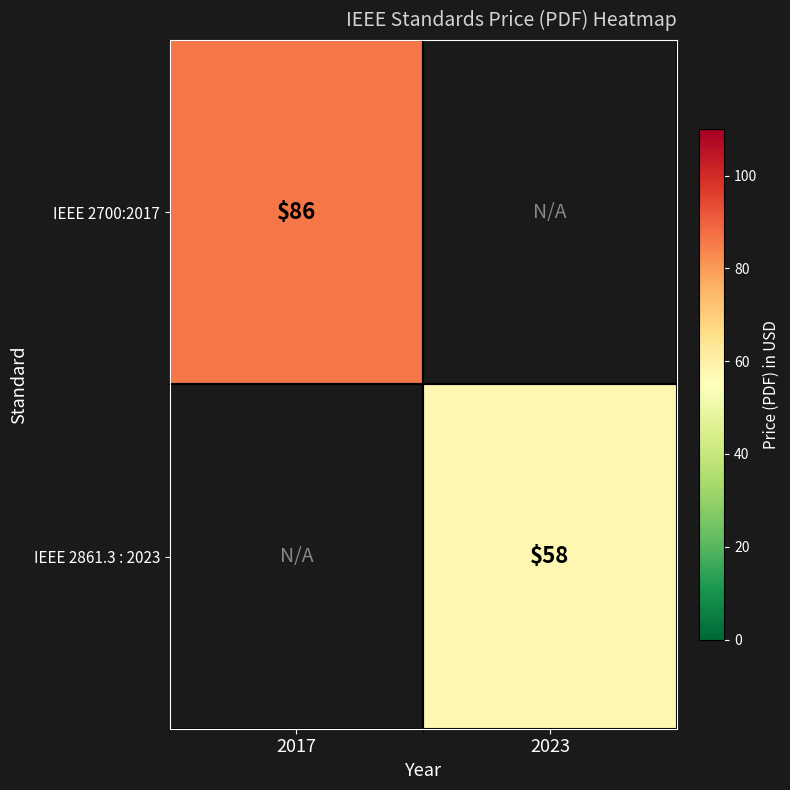

The IEEE 2700:2017 series shows 30 at 2017. True or false?

False